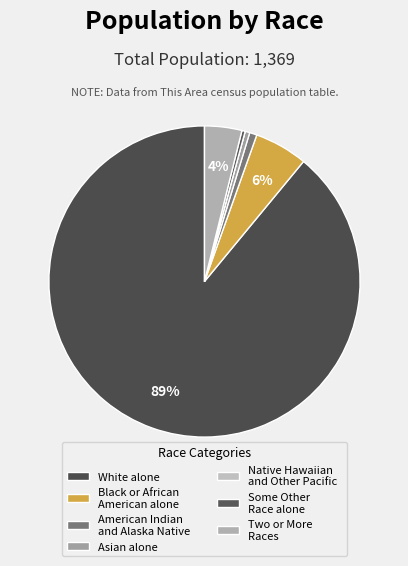

True or false: American Indian and Alaska Native accounts for 15% of the total.

False